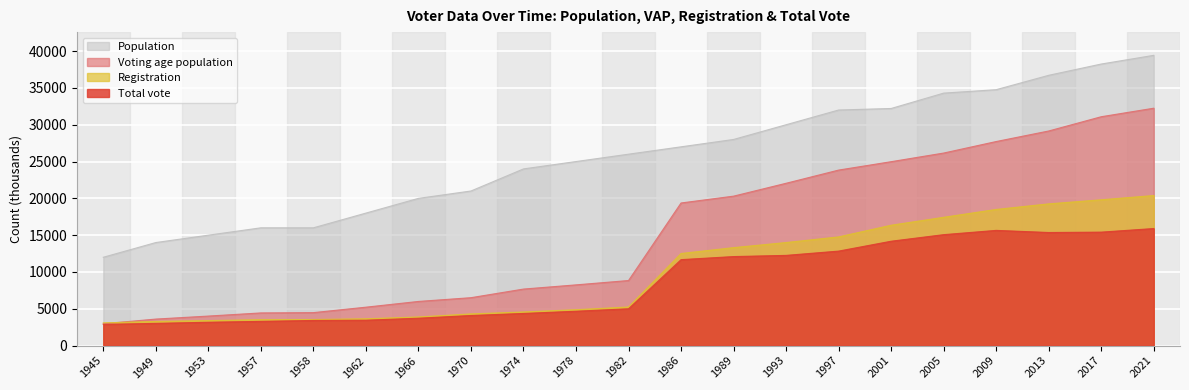

How many lines are shown in the chart?

4